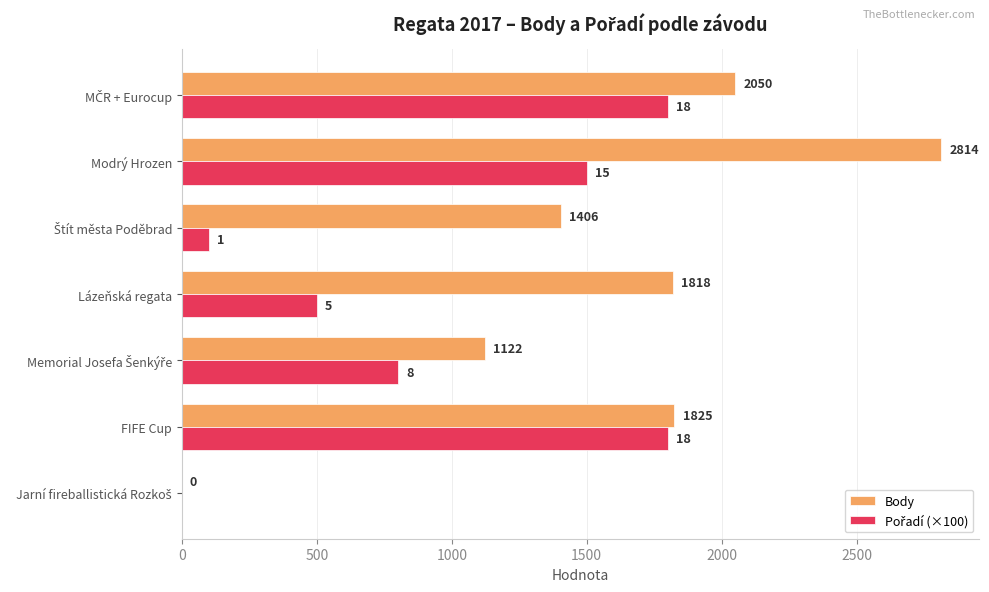

What is the approximate value of Body at Modrý Hrozen, to the nearest 10?

2810